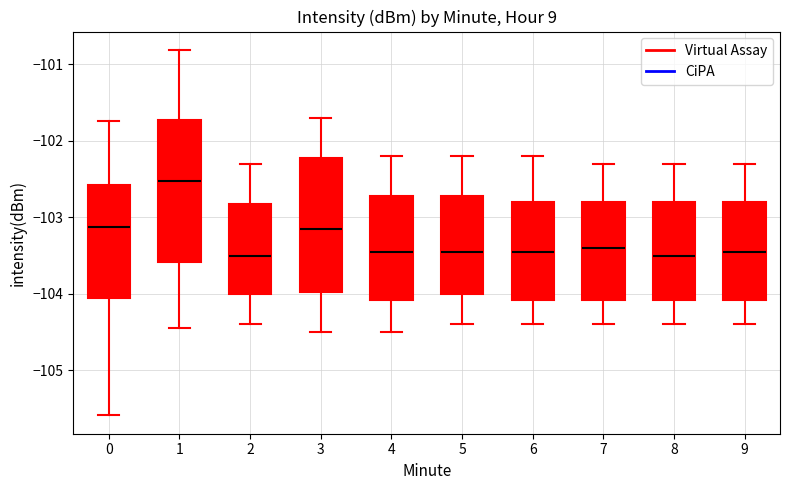

Where does the upper whisker of the box at x = 2 end on the y-axis? The values are not printed on the chart, so give them approximately, as read against the axis.

-102.3